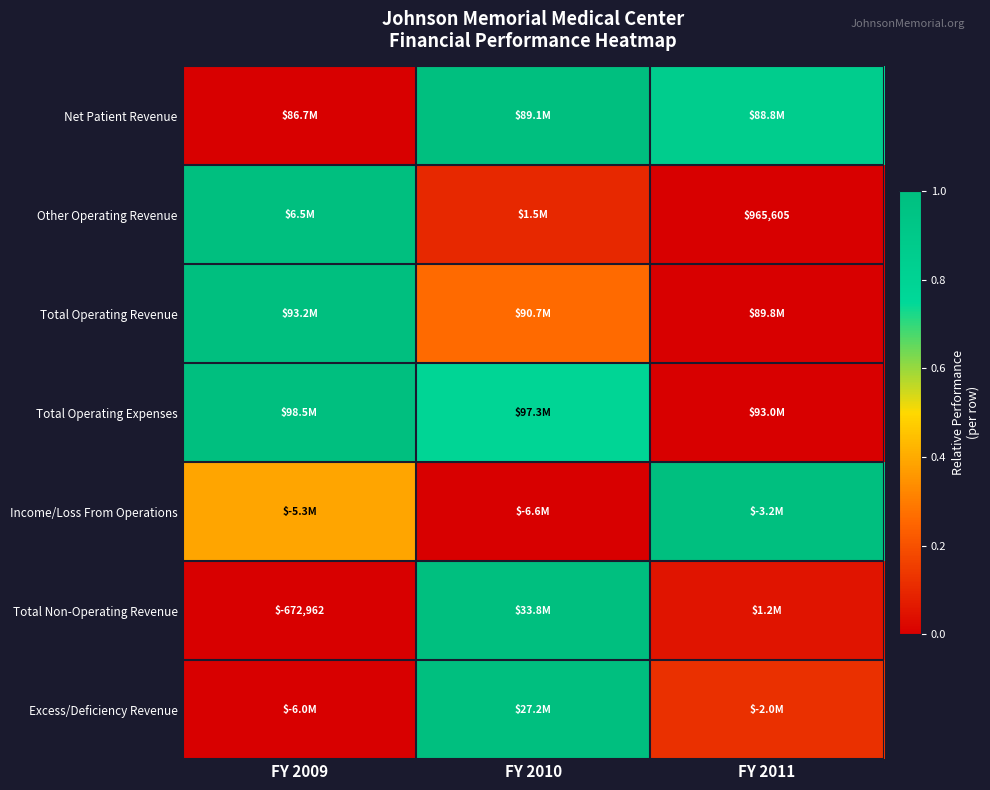

How many distinct data groups are displayed?

7